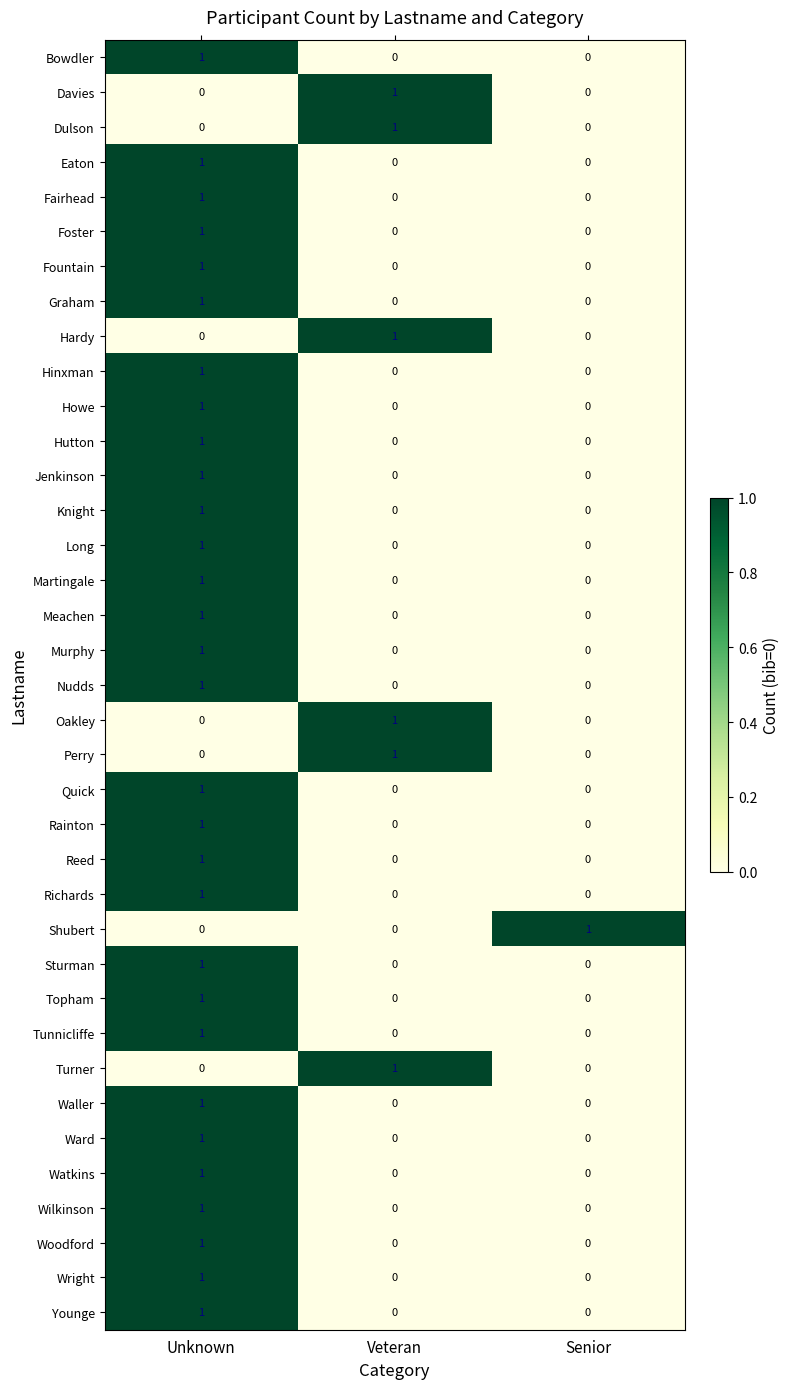

True or false: Howe has a value of 0 at Veteran.

True